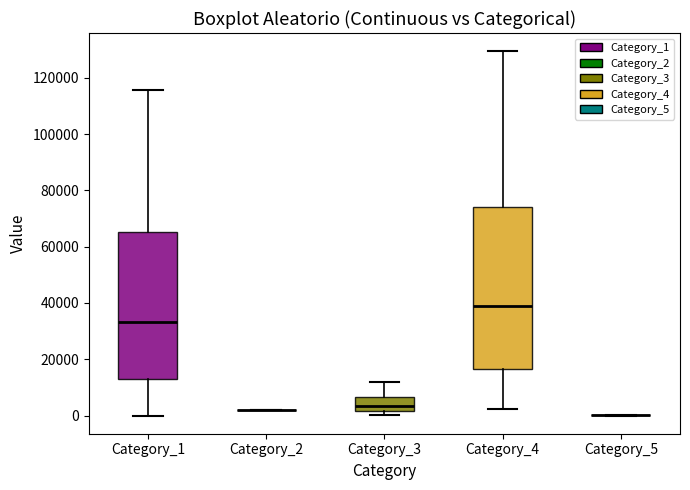

Reading left to right, read every box against the y-axis: the position of its median line, the range the box covers, and the ends of its whiskers. The values are not printed on the chart, so give them approximately, as read against the axis.

Category_1: median 34000, box 12000 to 66000, whiskers 0 to 116000
Category_2: box collapsed to a line at 2000, whiskers 2000 to 2000
Category_3: median 4000, box 2000 to 6000, whiskers 0 to 12000
Category_4: median 38000, box 16000 to 74000, whiskers 2000 to 130000
Category_5: box collapsed to a line at 0, whiskers 0 to 0